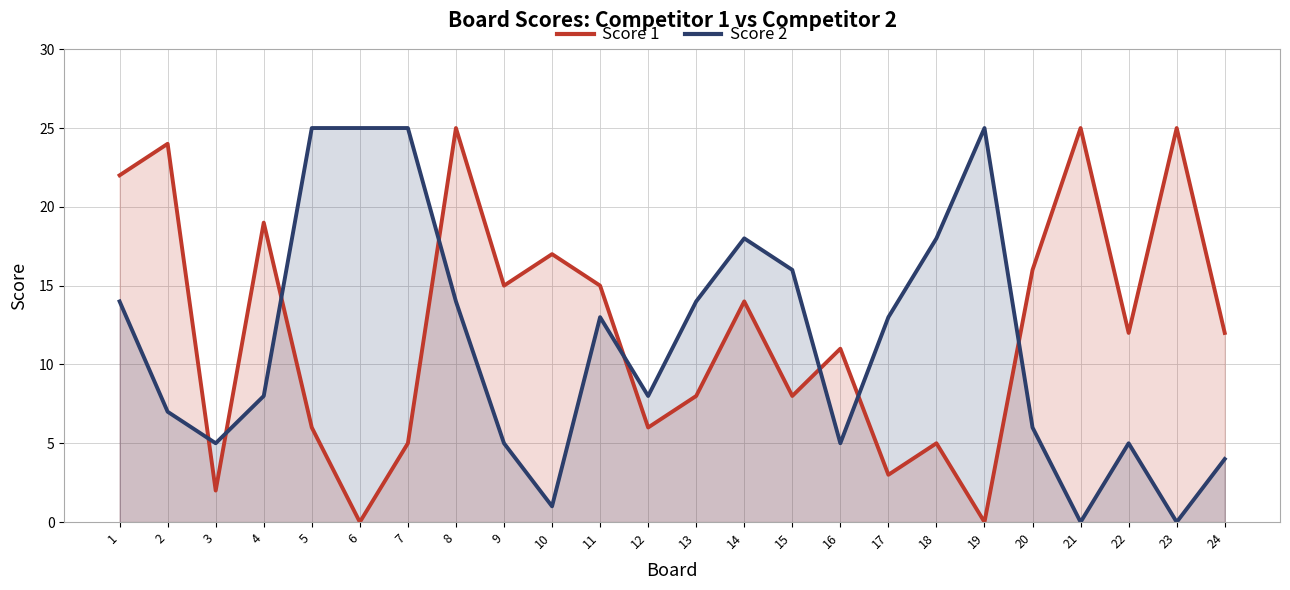

At which label does Score 2 reach its peak?

5